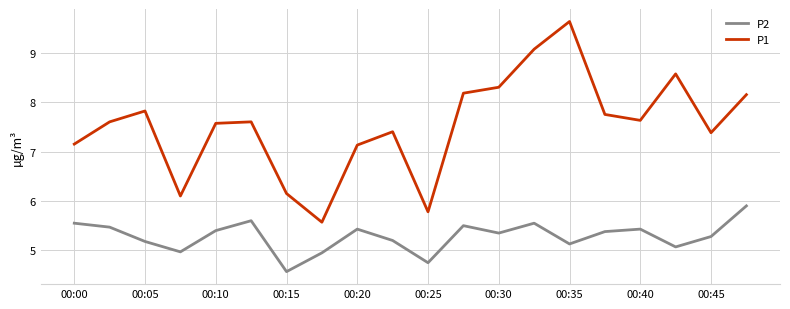

What is the lowest value of the P1 series?

5.6